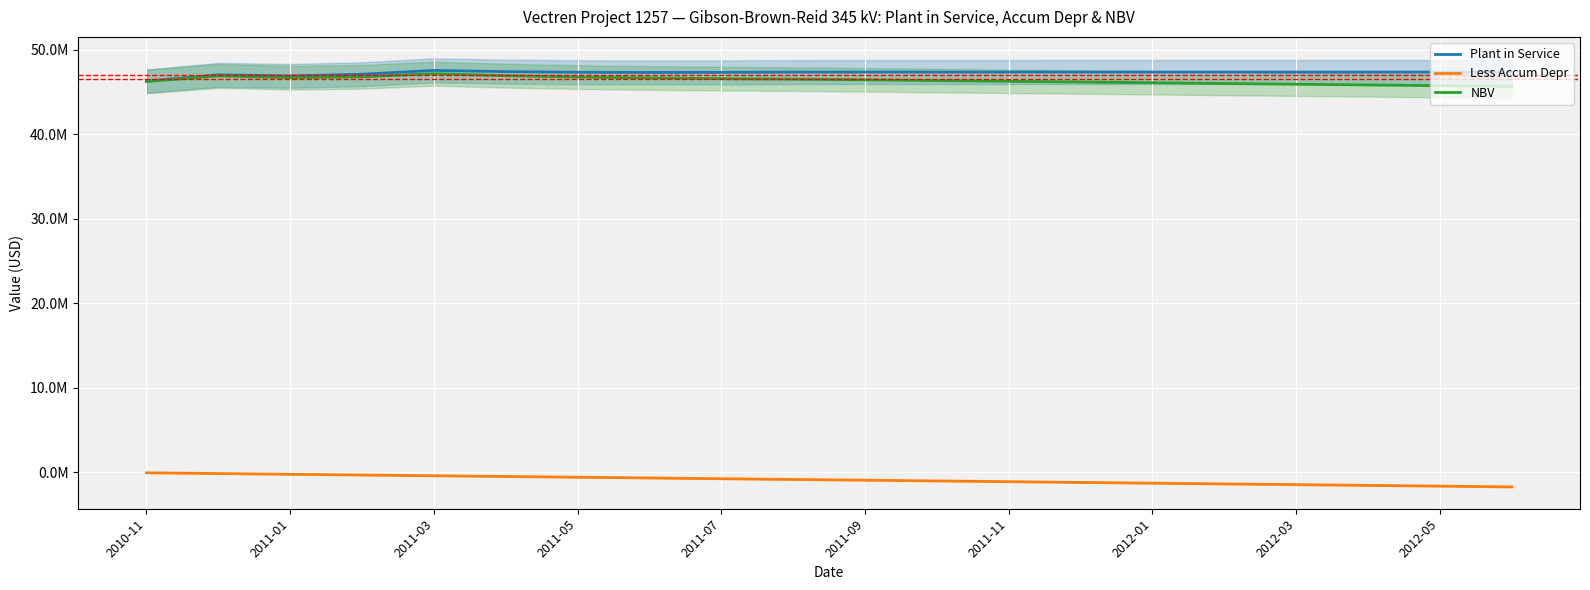

How many lines are shown in the chart?

3